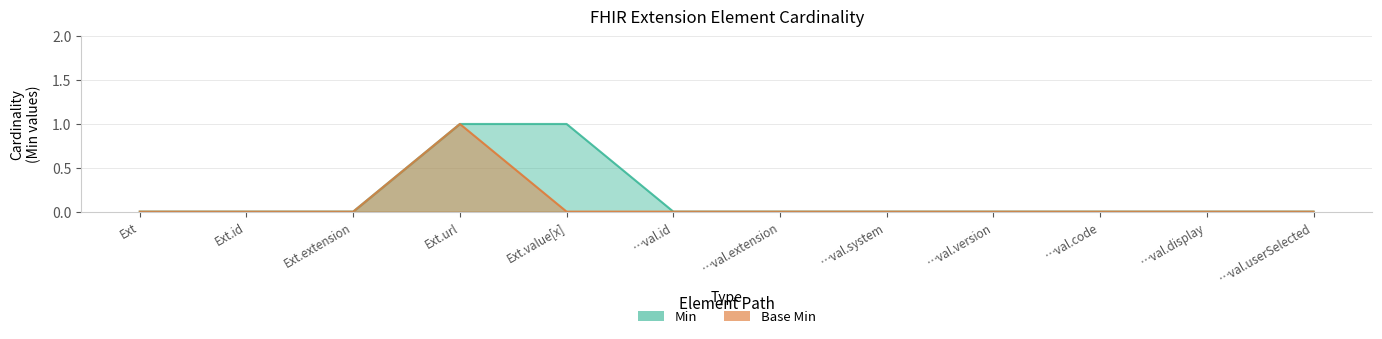

True or false: Base Min has a value of -1 at …val.display.

False